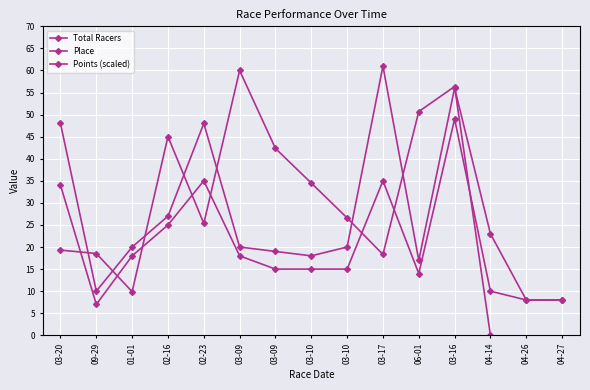

What is the label of the 2nd point from the left?

09-29